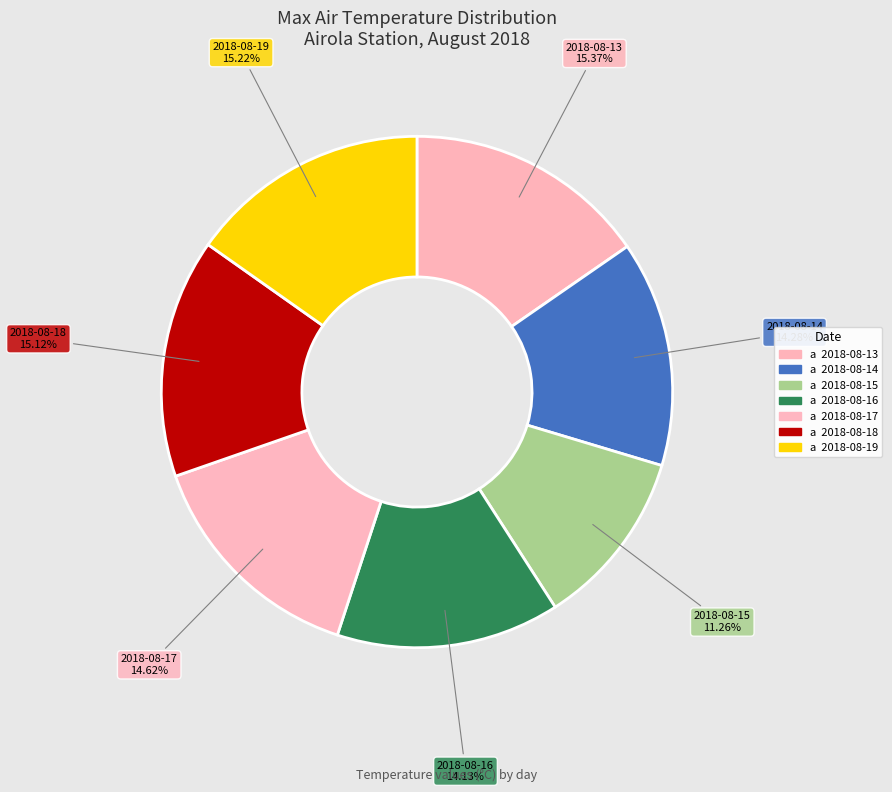

Does 2018-08-18 represent more than half of the total?

No